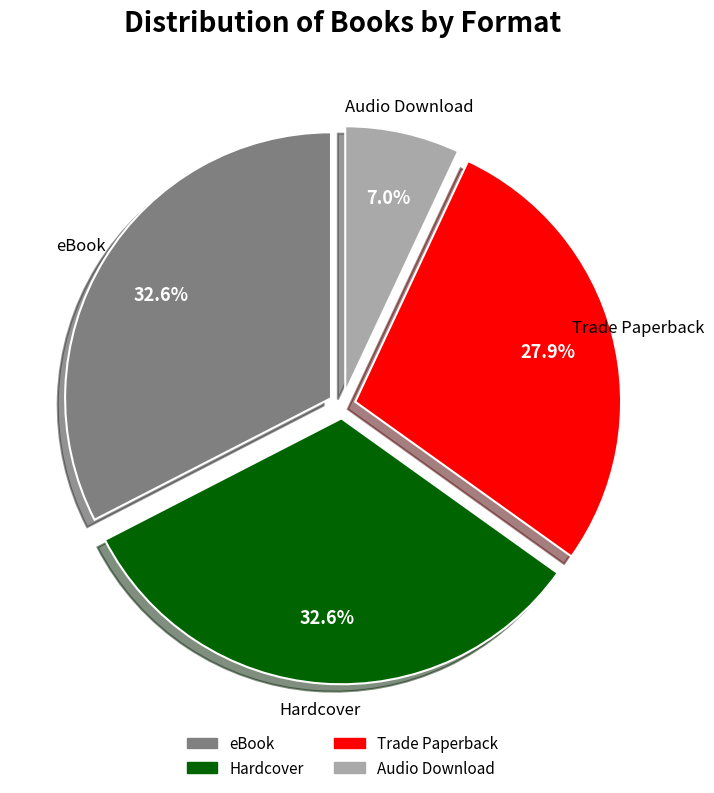

What portion of the pie excludes Audio Download?

93.0%